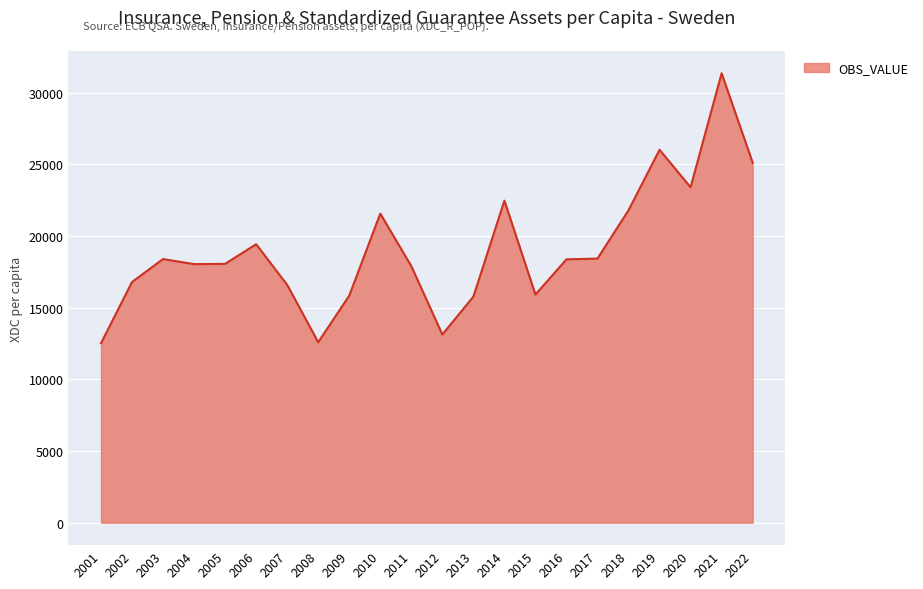

How many lines are shown in the chart?

1